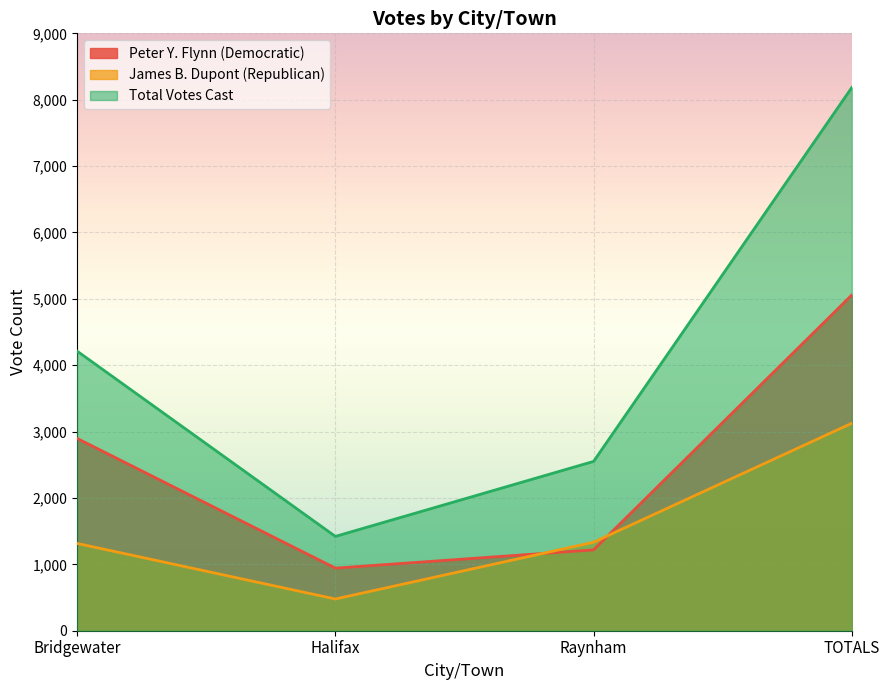

How many data points does each series have?

4